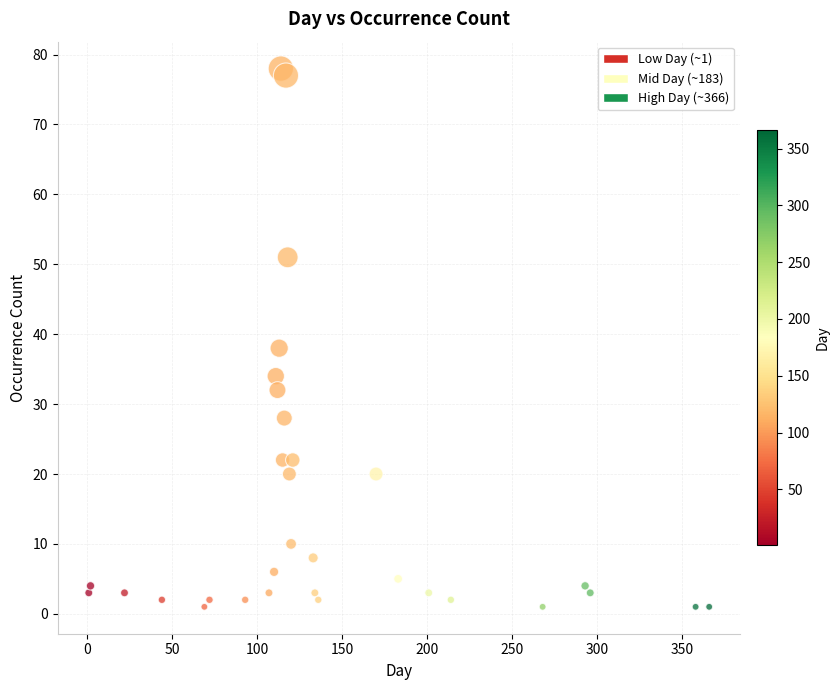

What is the range of X values (max minus min)?

365